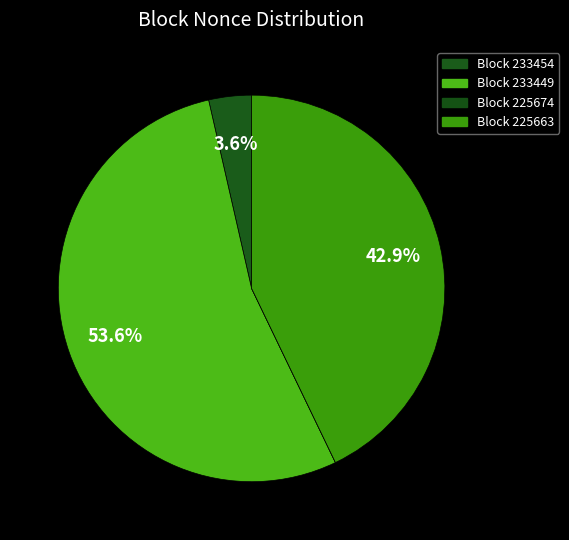

How many slices are in this pie chart?

4